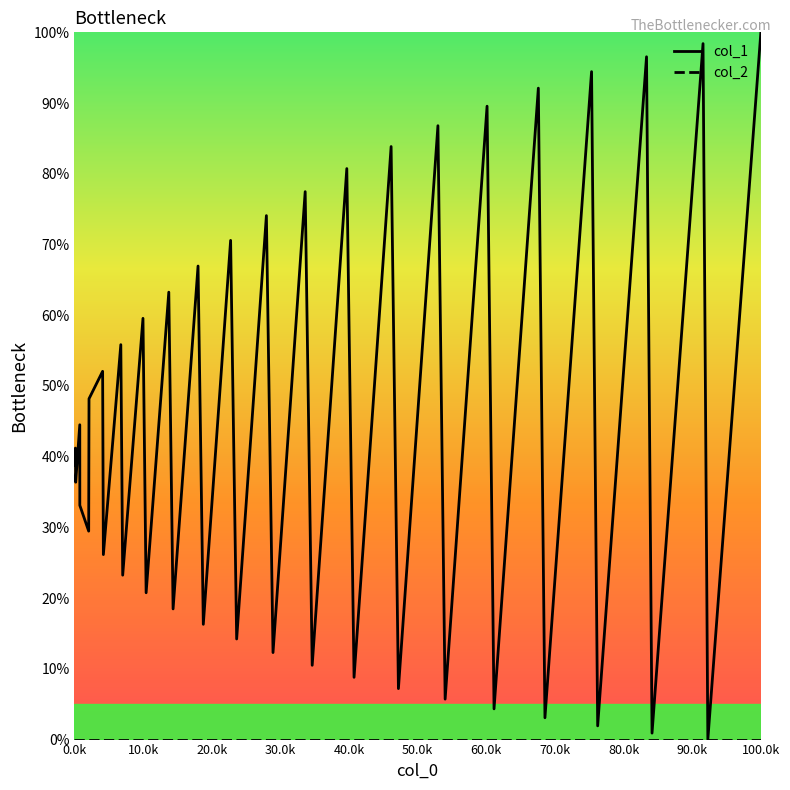

Which series has the widest spread of values?

col_1